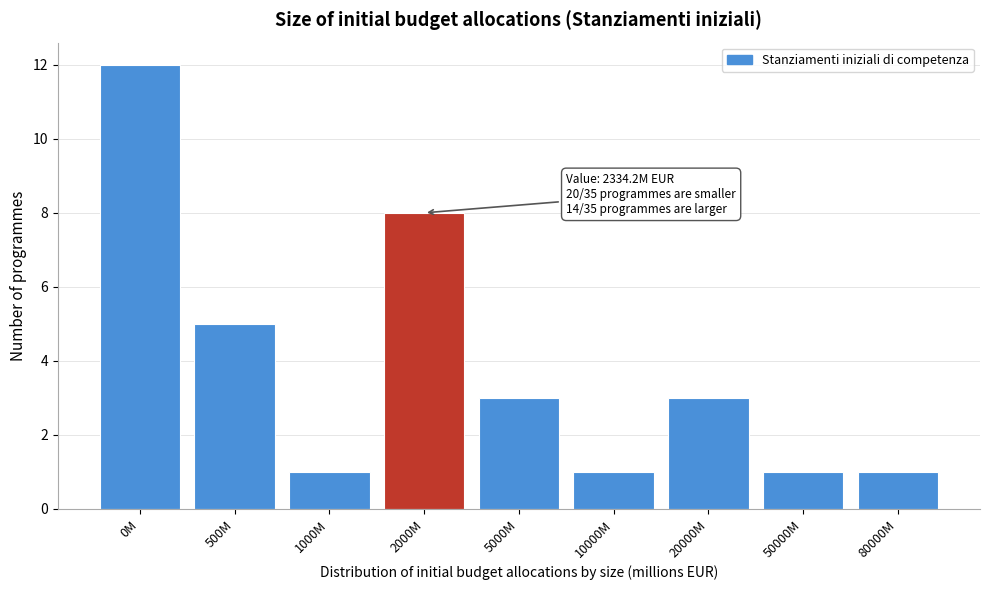

Reading left to right, transcribe all the data shown in this chart.

0M=12	500M=5	1000M=1	2000M=8	5000M=3	10000M=1	20000M=3	50000M=1	80000M=1